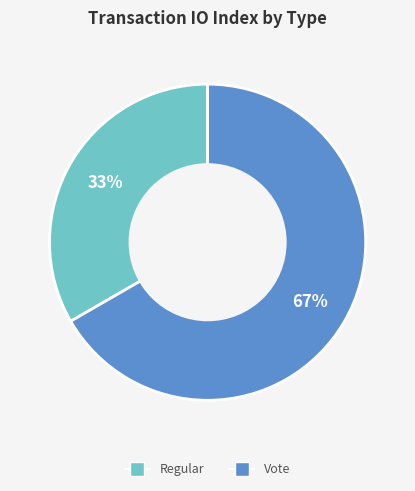

Is it true that Vote is 75% of the pie?

False